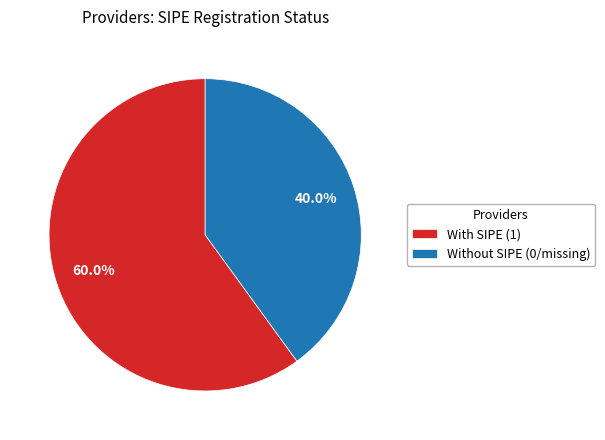

Which slice represents more than half of the pie?

With SIPE (1)